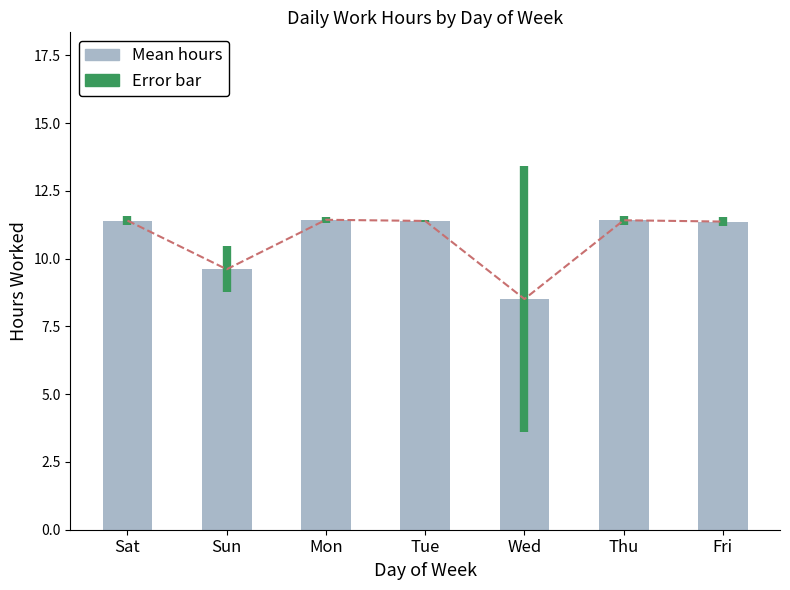

Reading left to right, extract all data points from this chart.

Sat=11.4	Sun=9.6	Mon=11.4	Tue=11.4	Wed=8.5	Thu=11.4	Fri=11.4